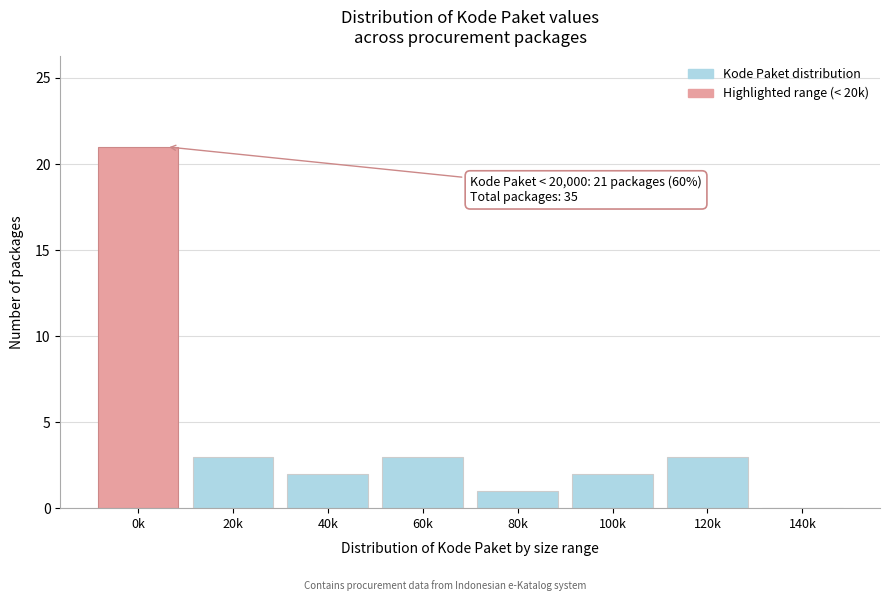

Reading right to left, transcribe all the data shown in this chart.

140k=0	120k=3	100k=2	80k=1	60k=3	40k=2	20k=3	0k=21